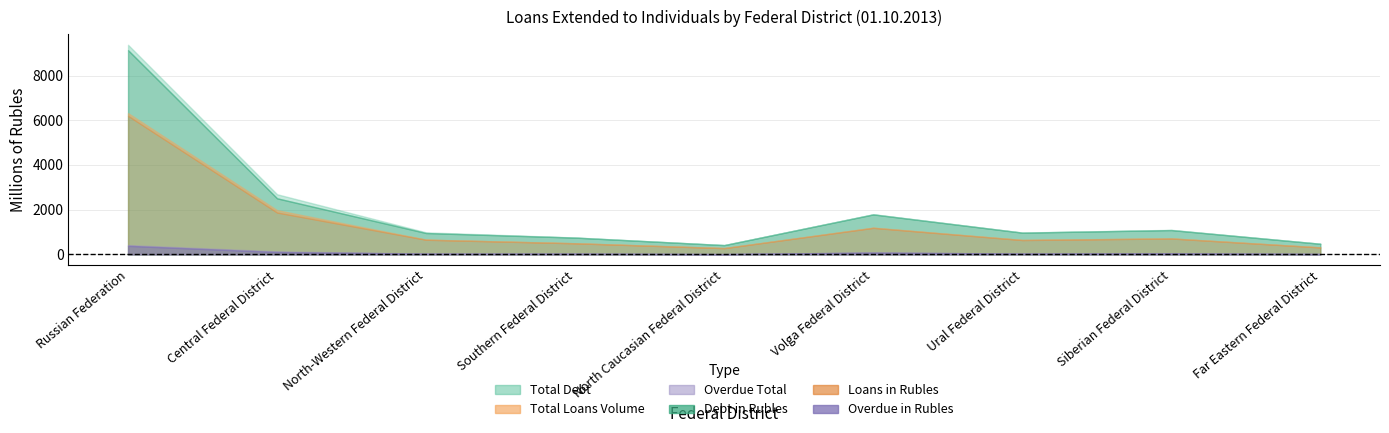

How many distinct data groups are displayed?

6